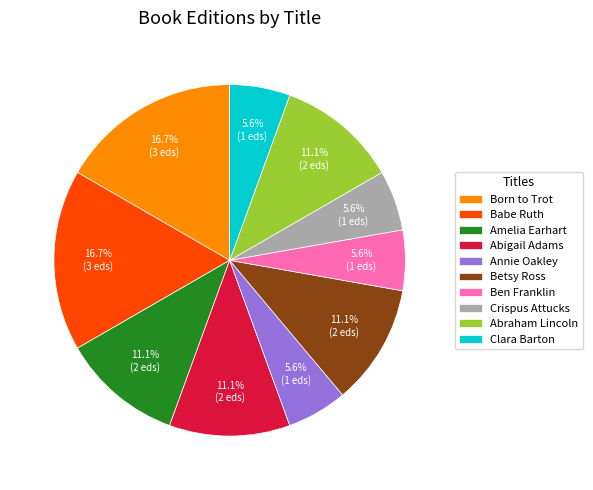

What percentage do Annie Oakley and Amelia Earhart together represent?

16.7%